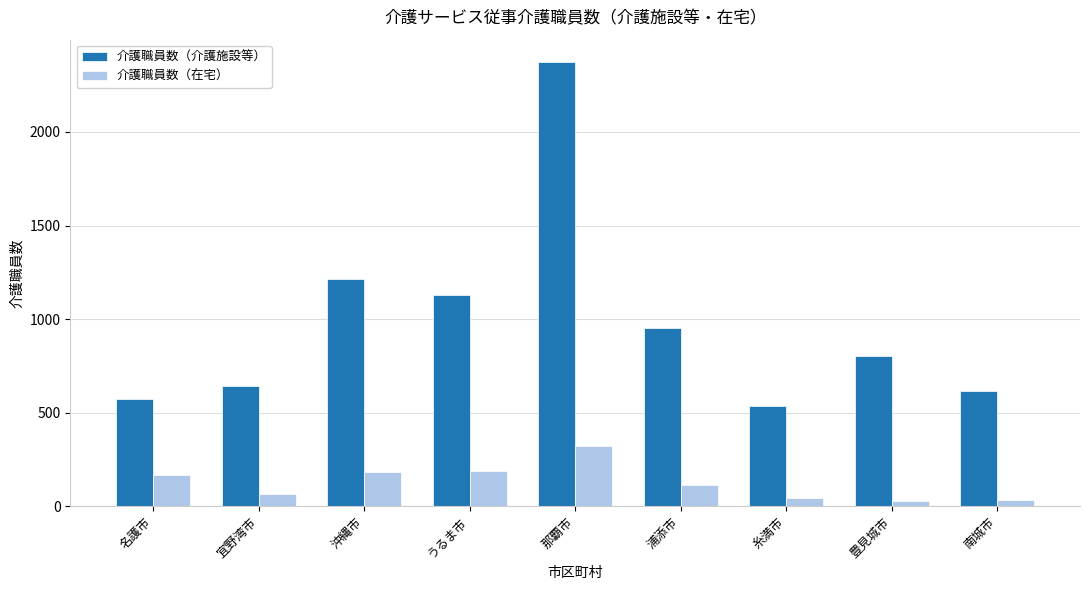

At which category is the sum across all series the highest?

那覇市